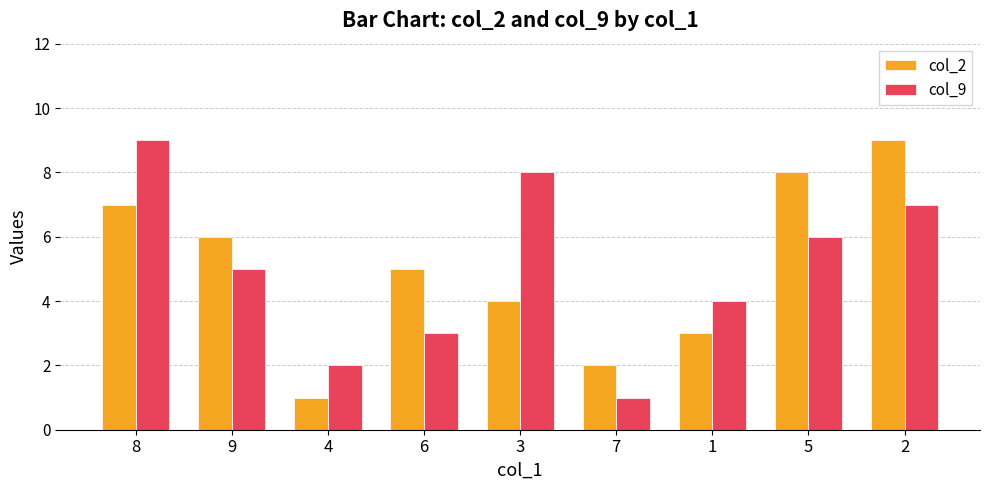

How many col_9 values are between 3 and 7?

5